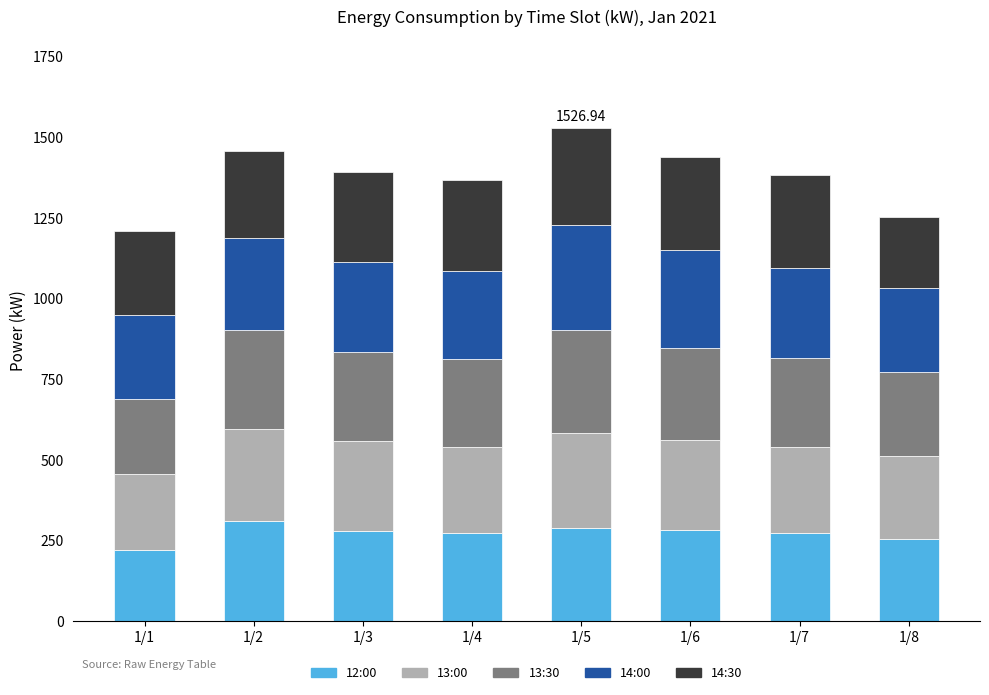

What is the total value across all series at 1/8?

1251.9